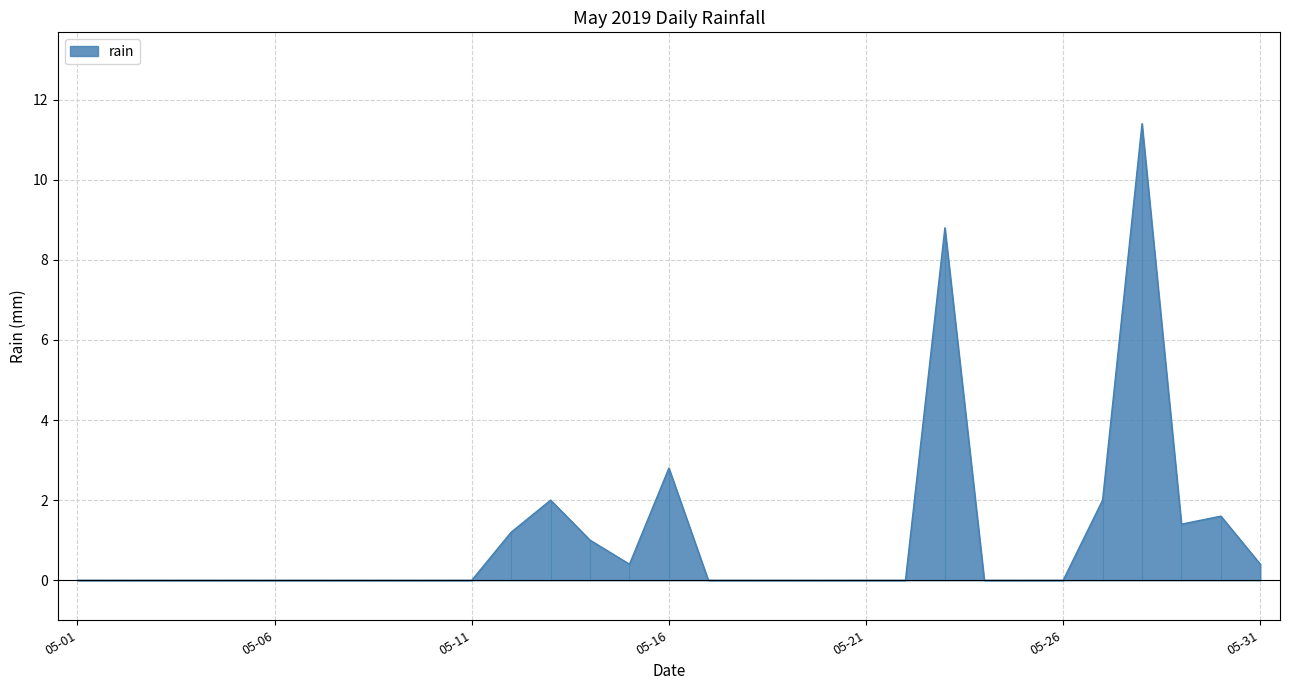

What is the difference between the maximum and minimum values?

11.4